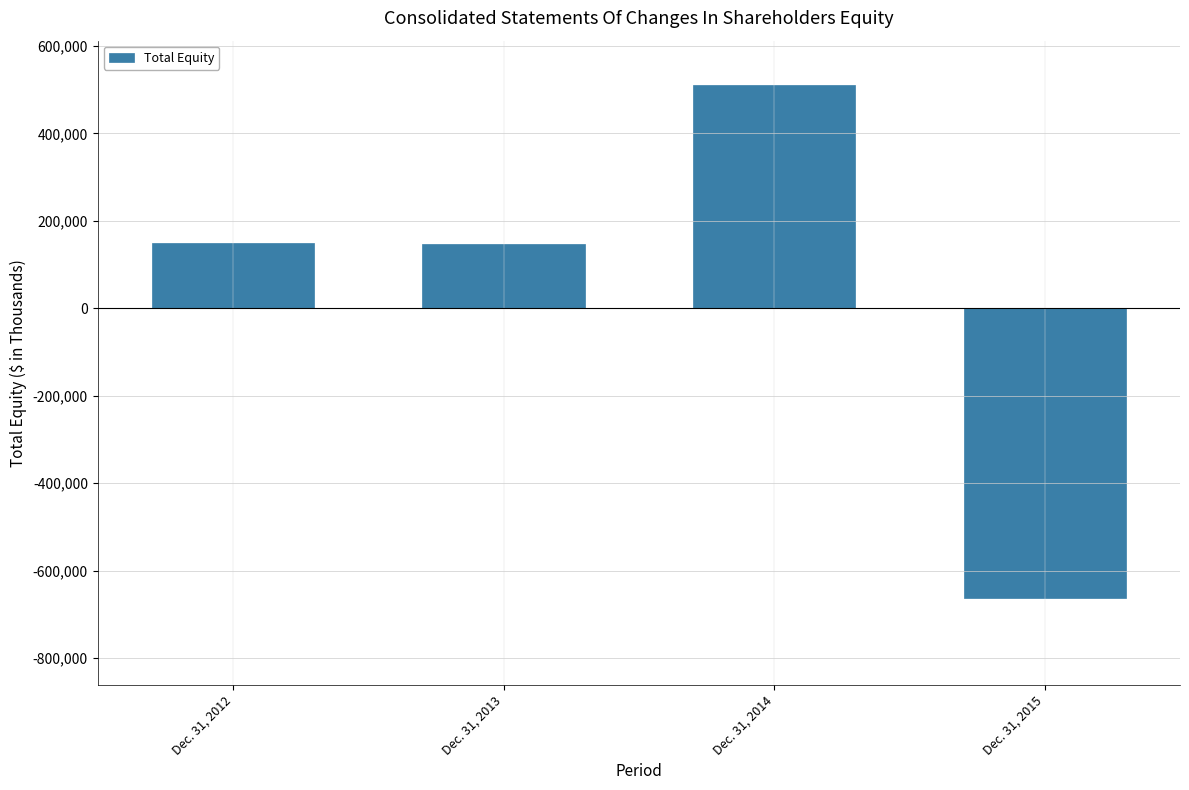

Is it true that the value at Dec. 31, 2014 is 898422?

False